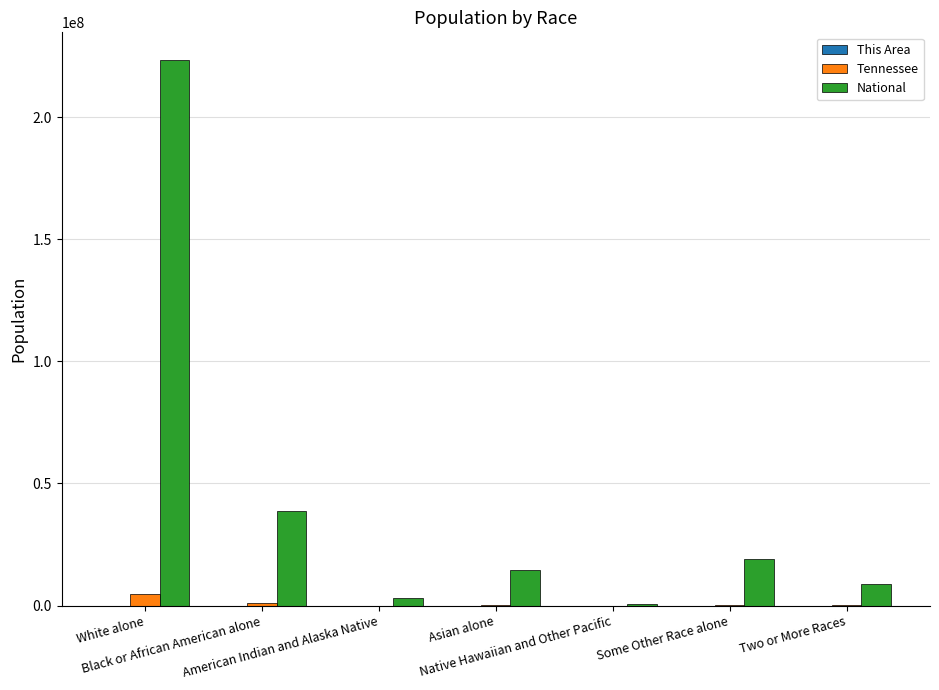

Which series has the largest total across all categories?

National